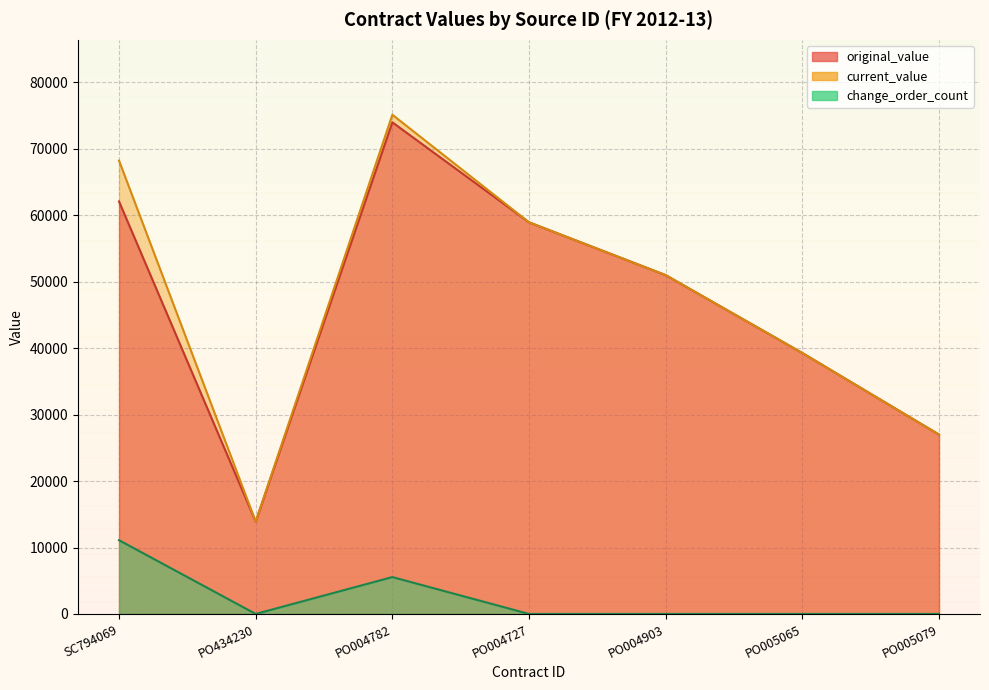

The current_value series shows 51000.0 at PO004903. True or false?

True